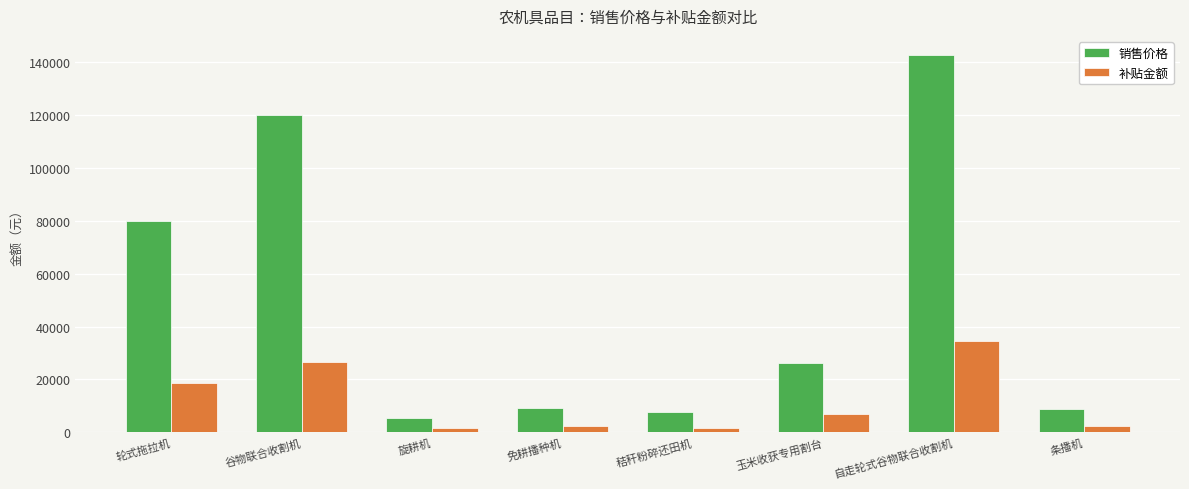

What position from the right is 玉米收获专用割台?

3